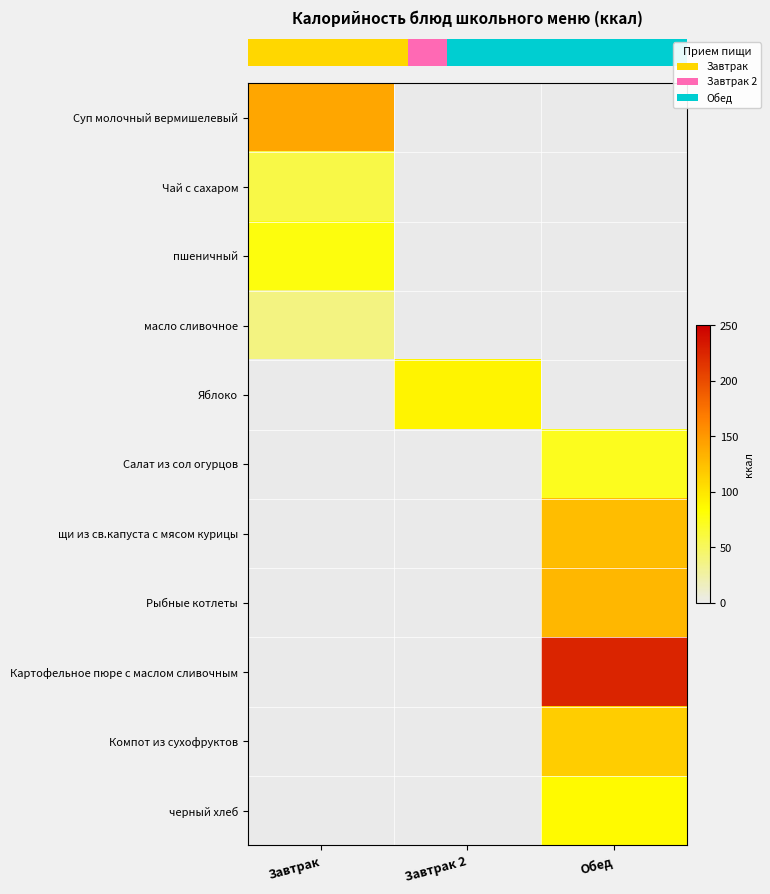

What is the maximum value shown in the chart?

226.0